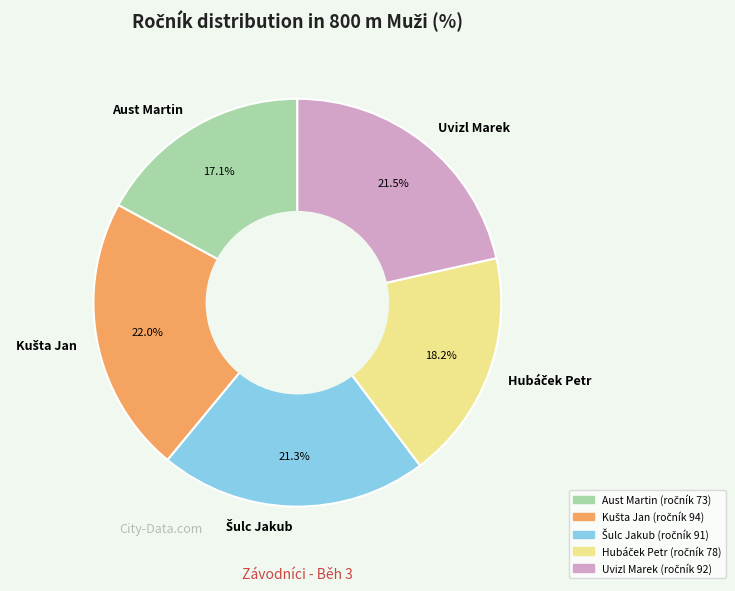

Is Aust Martin the majority of the pie?

No